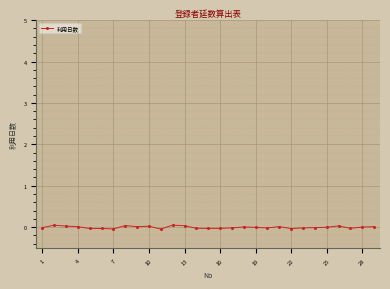

True or false: the data has more than 0 interior local peaks.

True